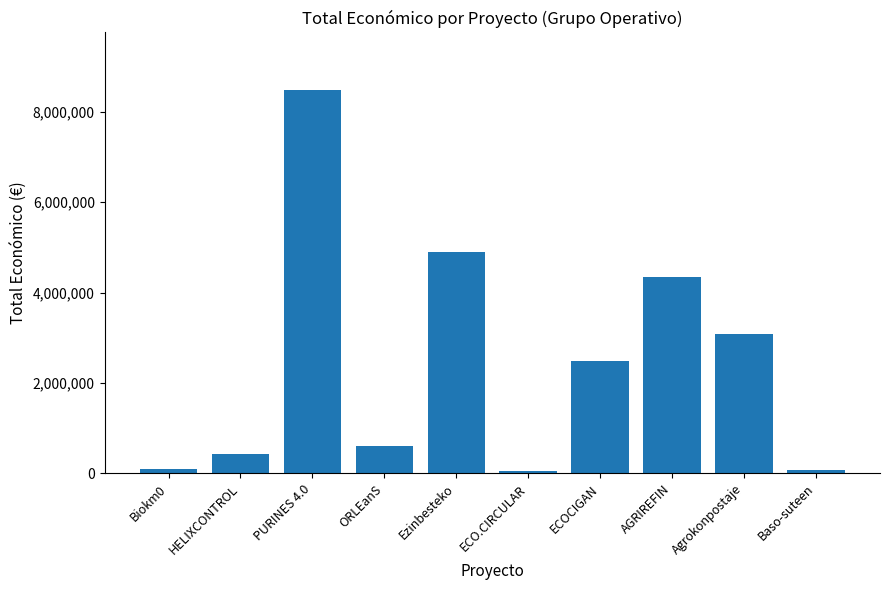

What is the difference between the maximum and minimum values?

8442154